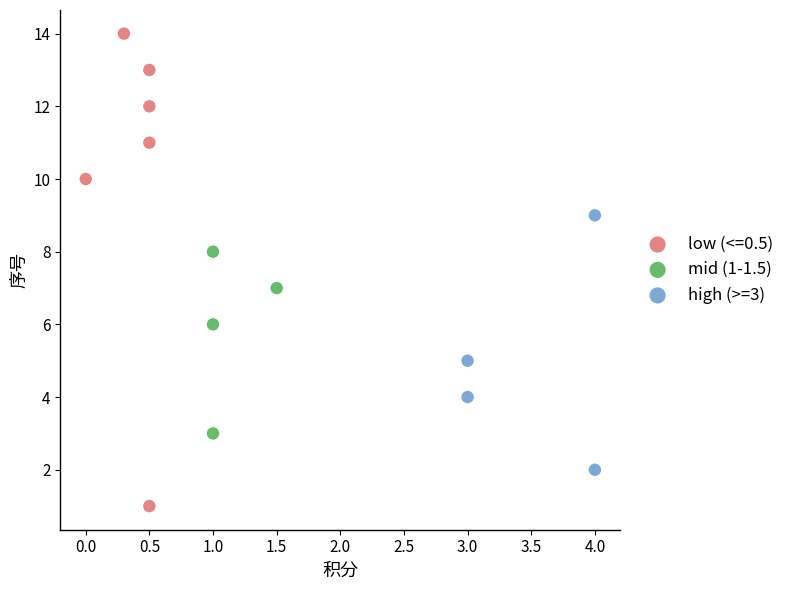

Which series has the widest spread of Y values?

low (<=0.5)